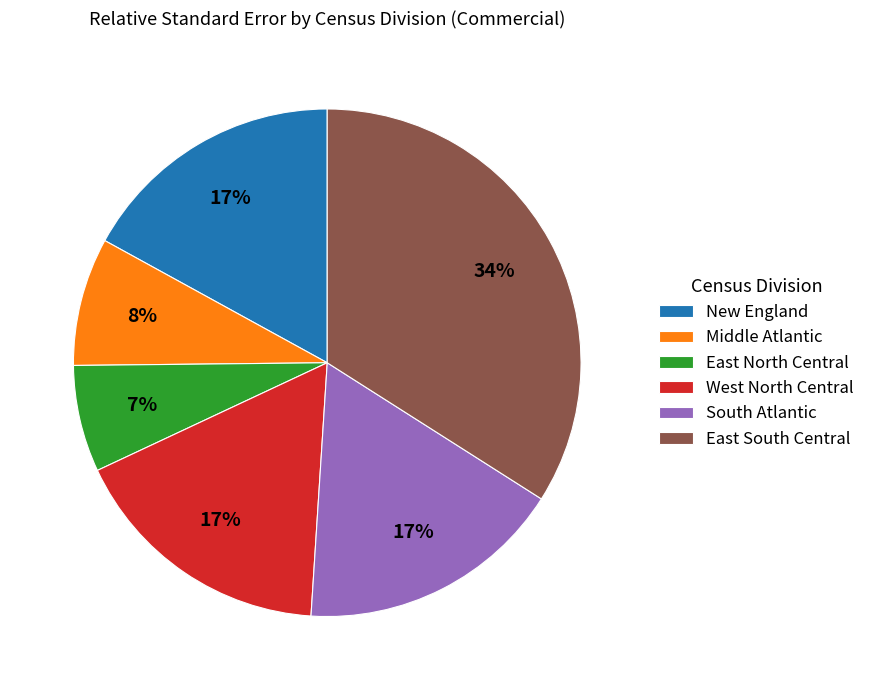

Does any single category account for the majority?

No